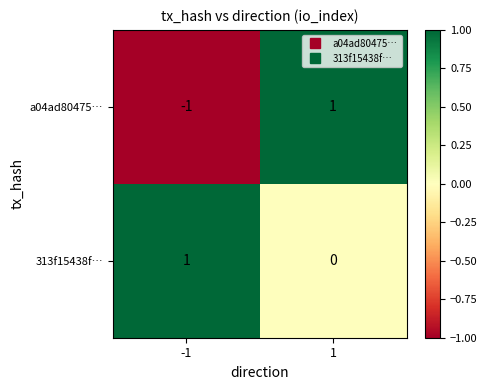

List the series in order of their overall mean, highest first.

313f15438f…, a04ad80475…